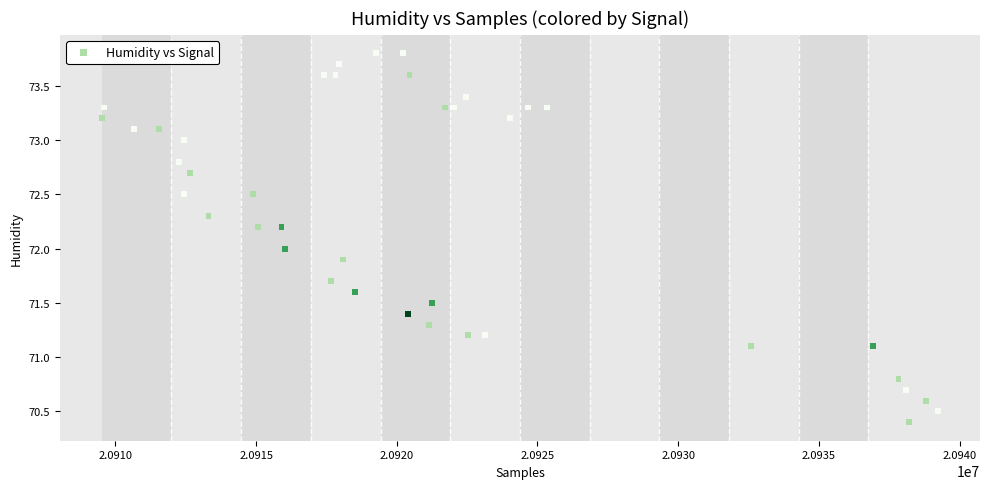

What is the range of Y values (max minus min)?

3.4